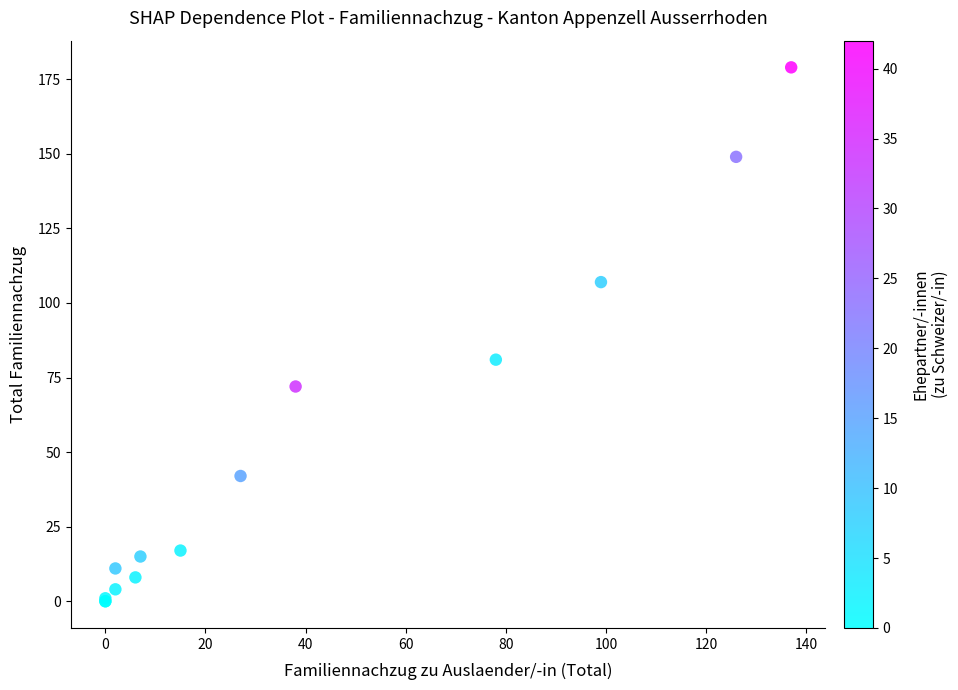

What Y value in the scatter plot is closest to 89?

81